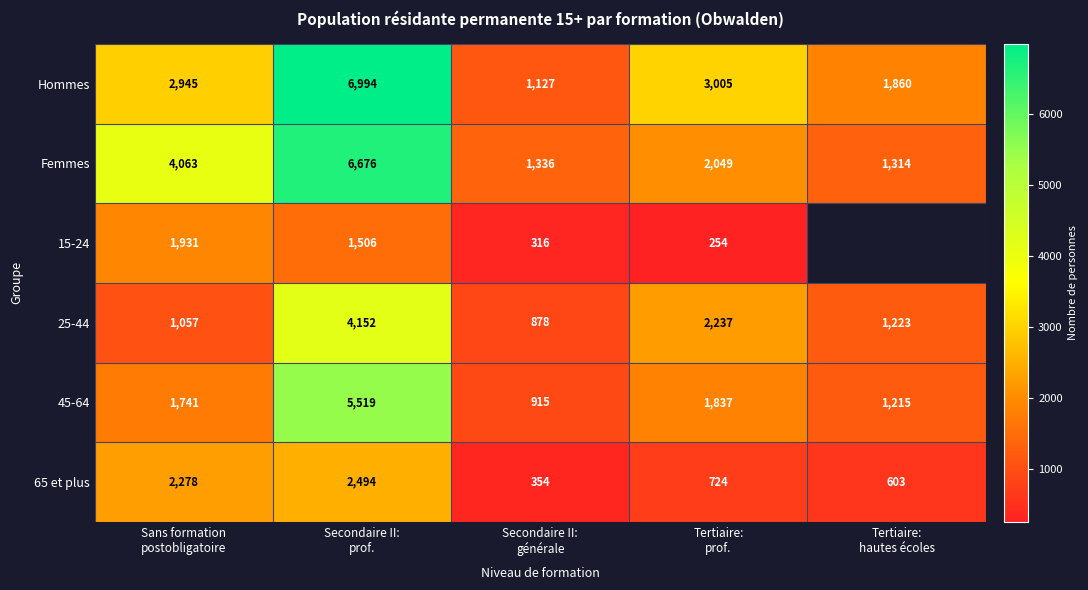

What is the average value of the Femmes series?

3087.6